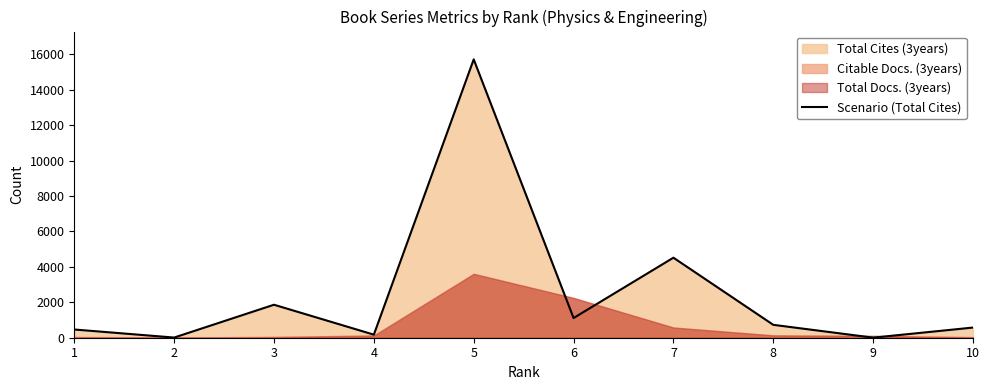

Approximately how many times larger is the value at 8 compared to 1?

1.6